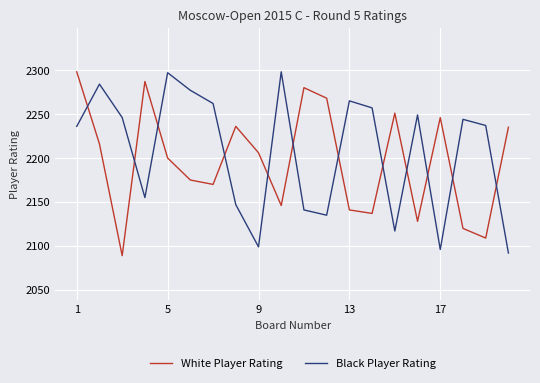

How many intersections are there between Black Player Rating and White Player Rating?

12